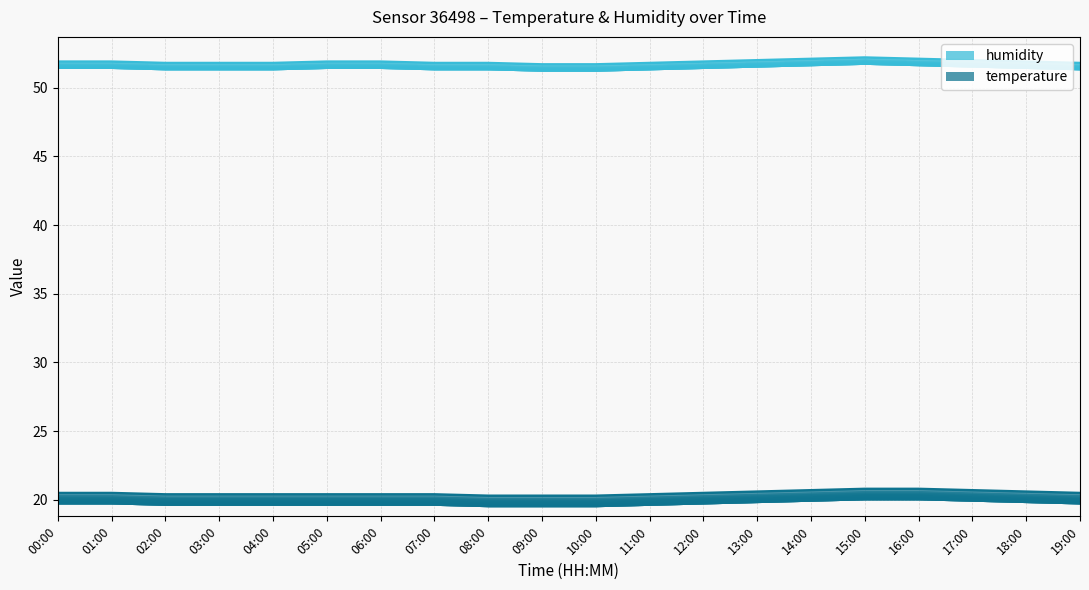

True or false: temperature and humidity cross at least once.

False